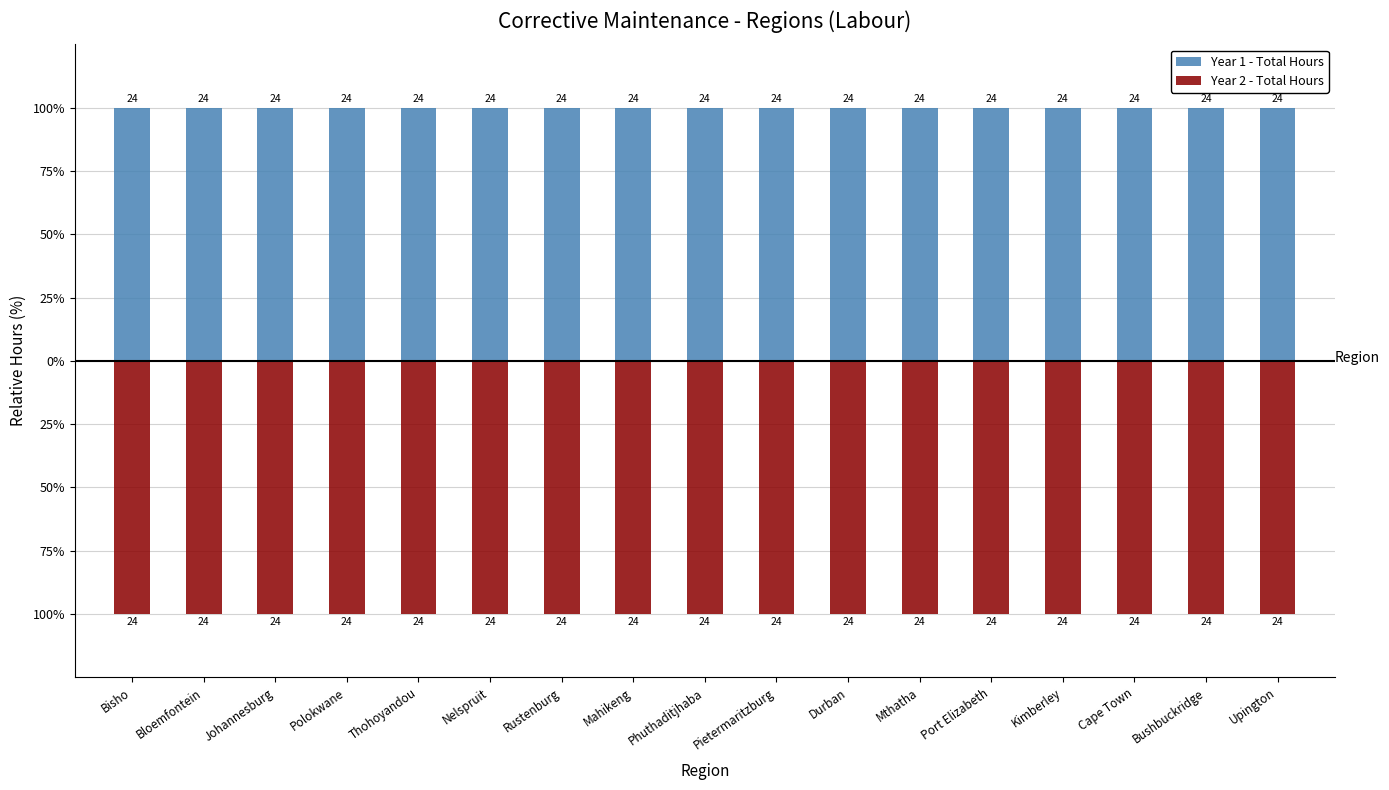

Count the number of categories in the chart.

17